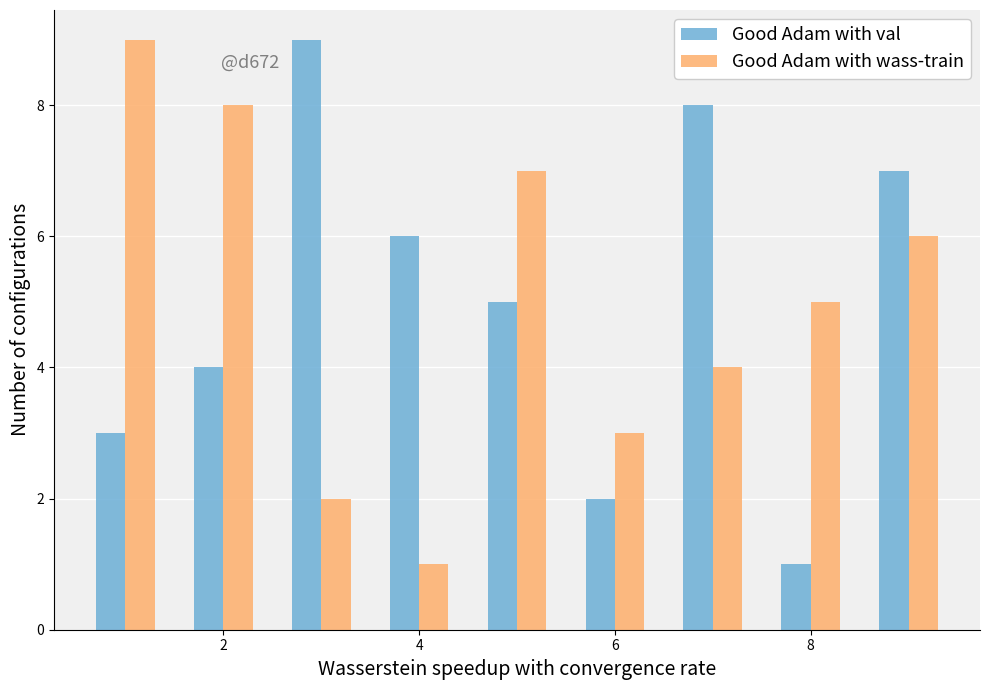

Reading right to left, transcribe all the data shown in this chart.

Good Adam with val: 7	1	8	2	5	6	9	4	3
Good Adam with wass-train: 6	5	4	3	7	1	2	8	9